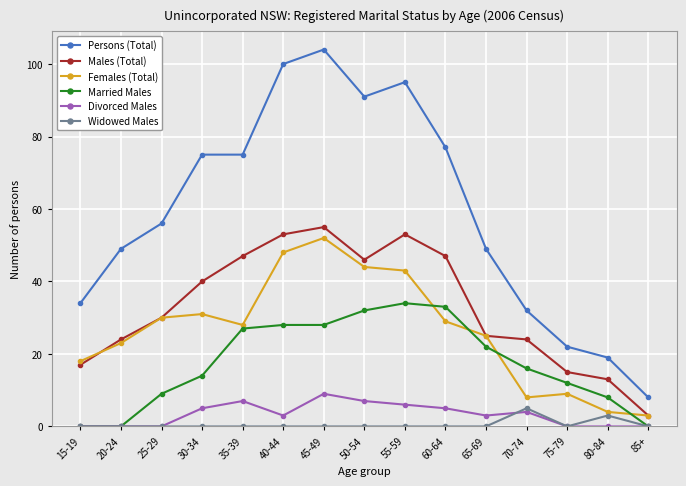

Which series changed the most between 40-44 and 45-49?

Divorced Males